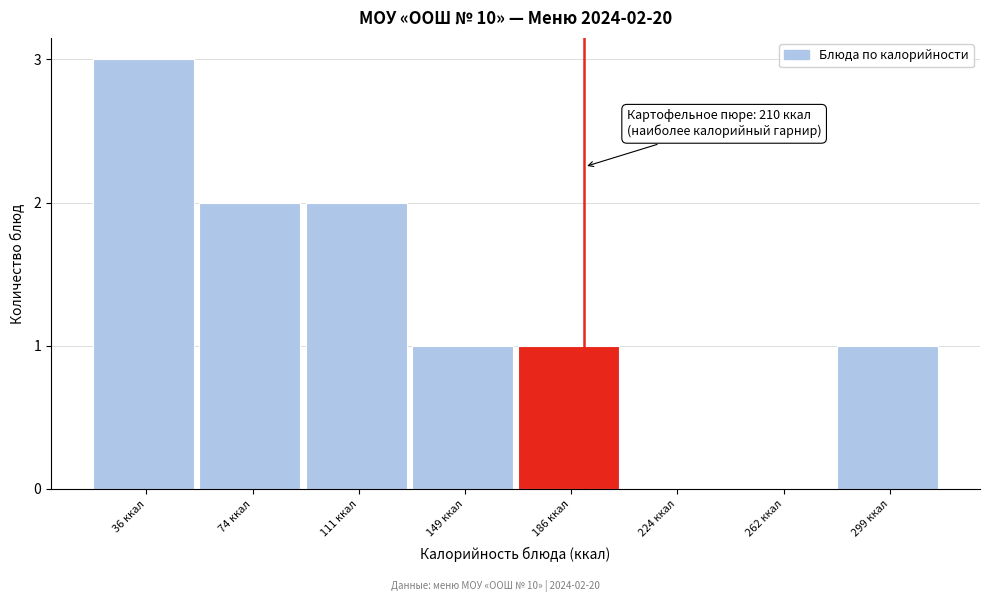

Reading right to left, transcribe all the data shown in this chart.

299 ккал=1	262 ккал=0	224 ккал=0	186 ккал=1	149 ккал=1	111 ккал=2	74 ккал=2	36 ккал=3